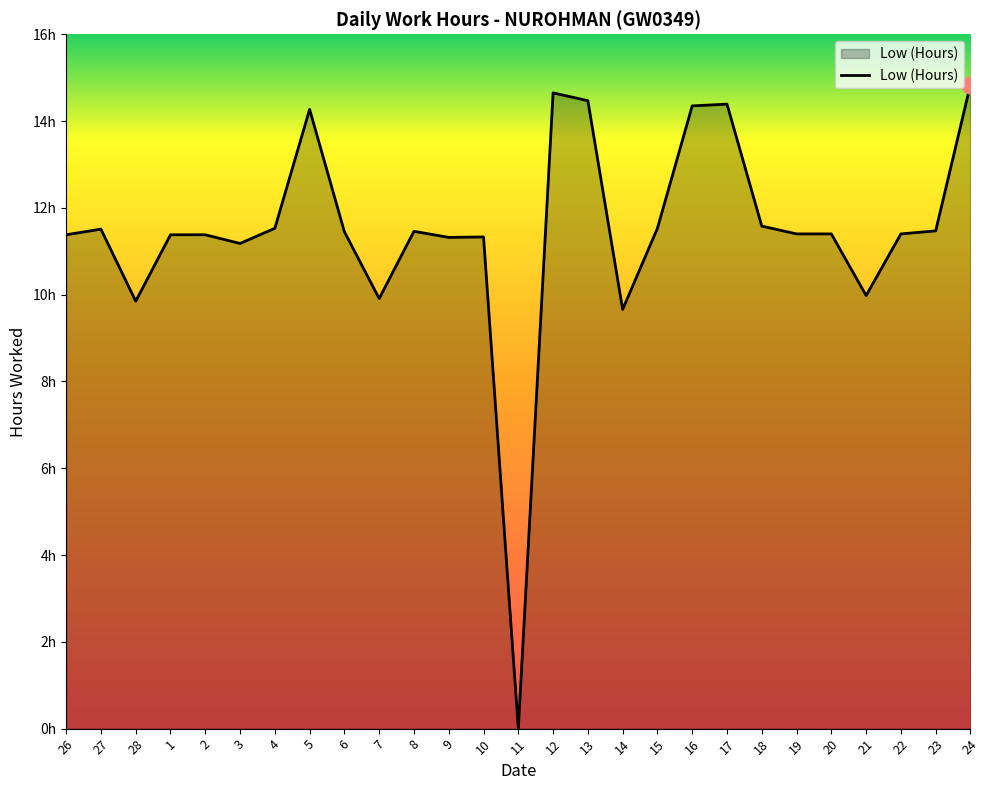

Does the chart display data point markers on the line(s)?

No